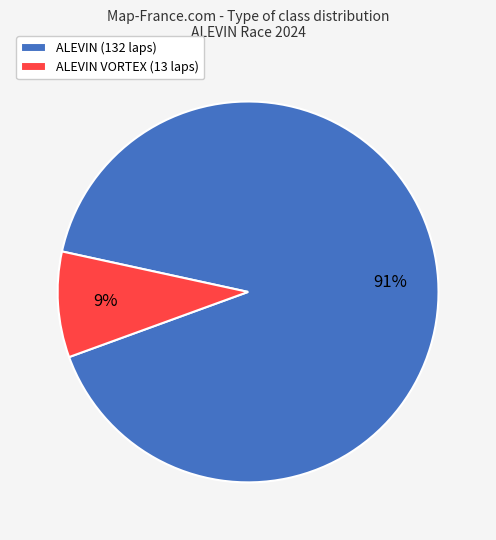

Which category accounts for the majority?

ALEVIN (132 laps)